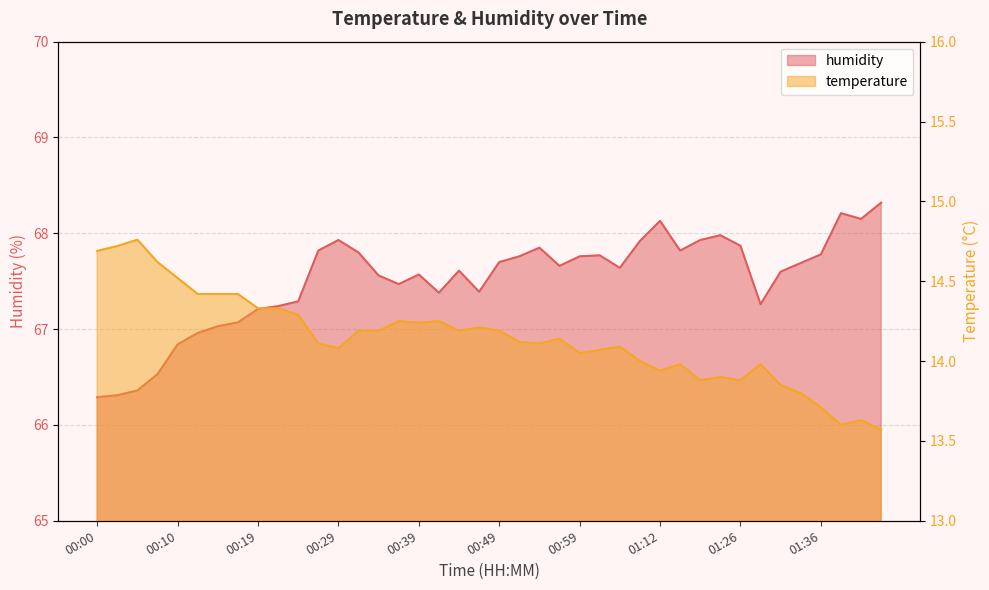

True or false: humidity and temperature cross at least once.

False